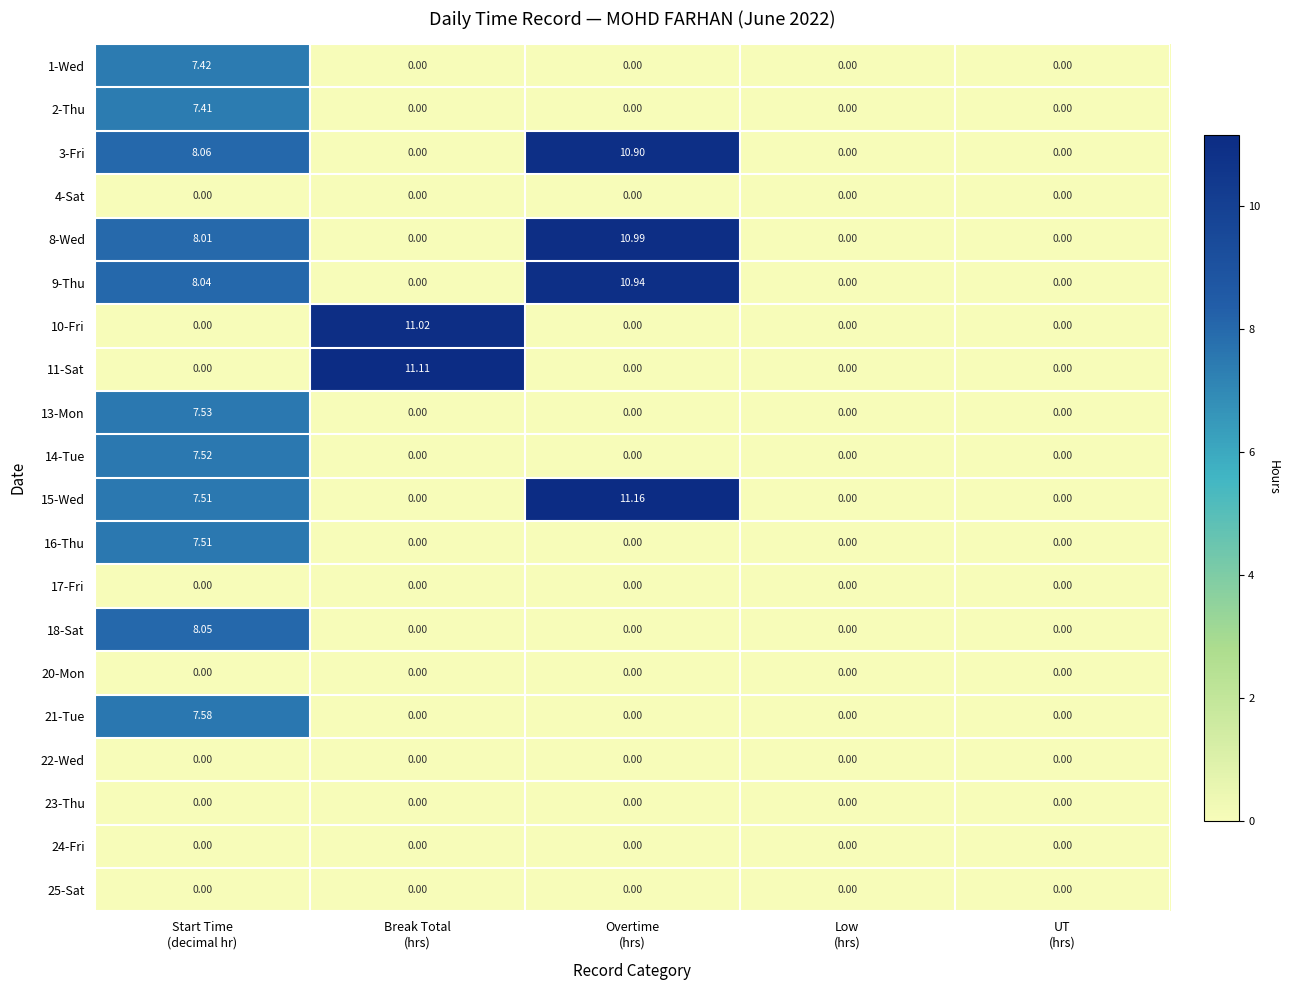

Which series has the largest total across all categories?

8-Wed